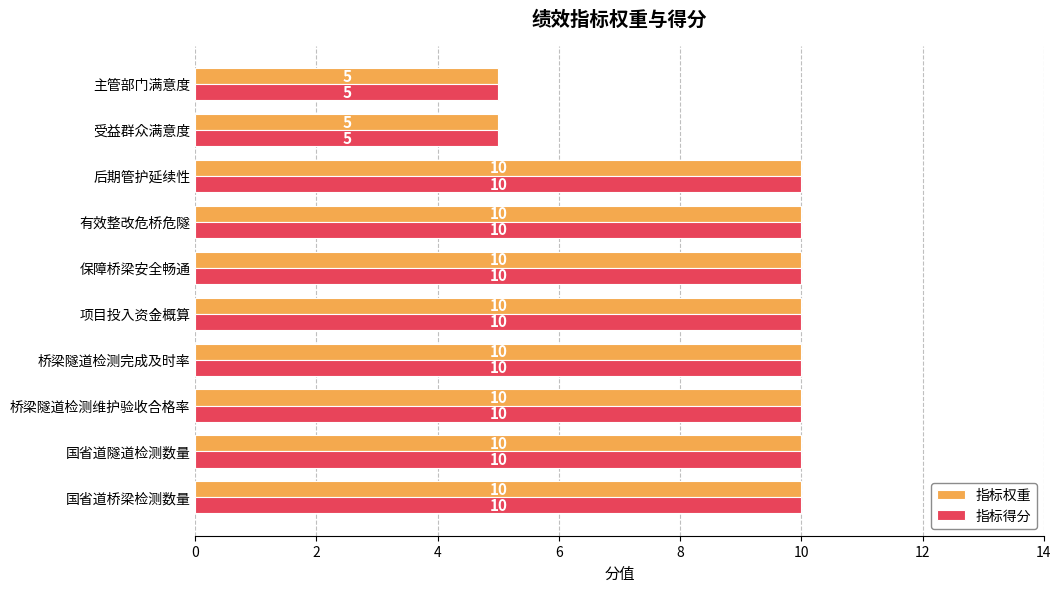

The value of 指标权重 at 有效整改危桥危隧 is 16. True or false?

False